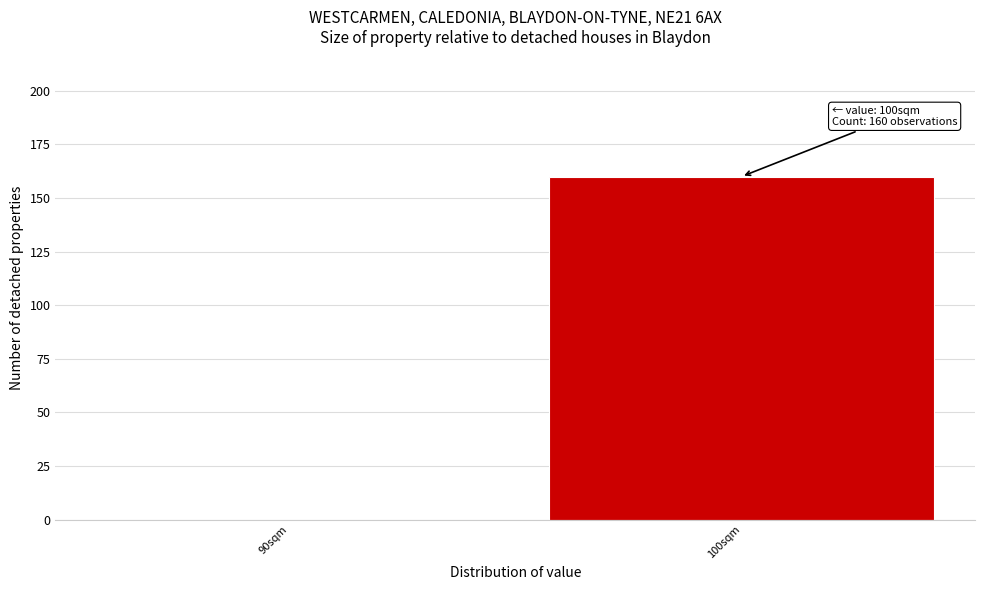

Reading right to left, extract all data points from this chart.

100sqm=160	90sqm=0